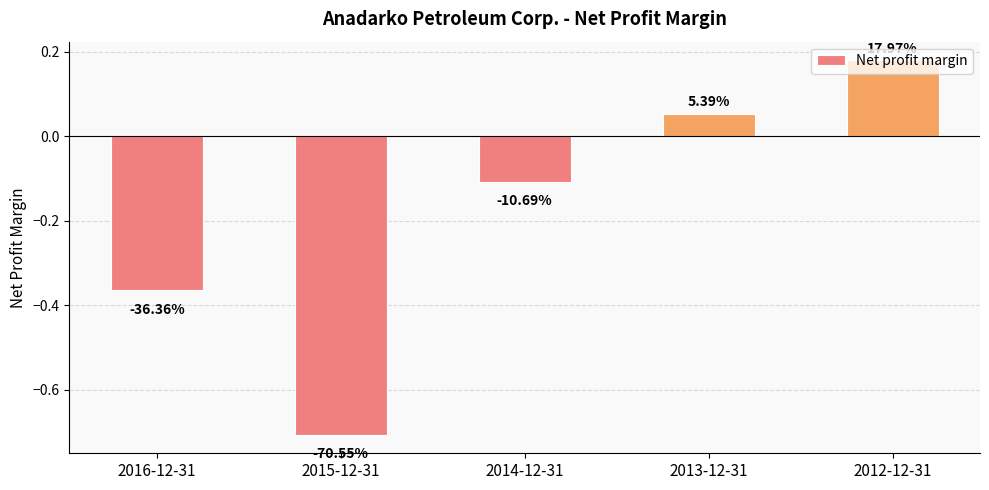

What position from the right is 2015-12-31?

4